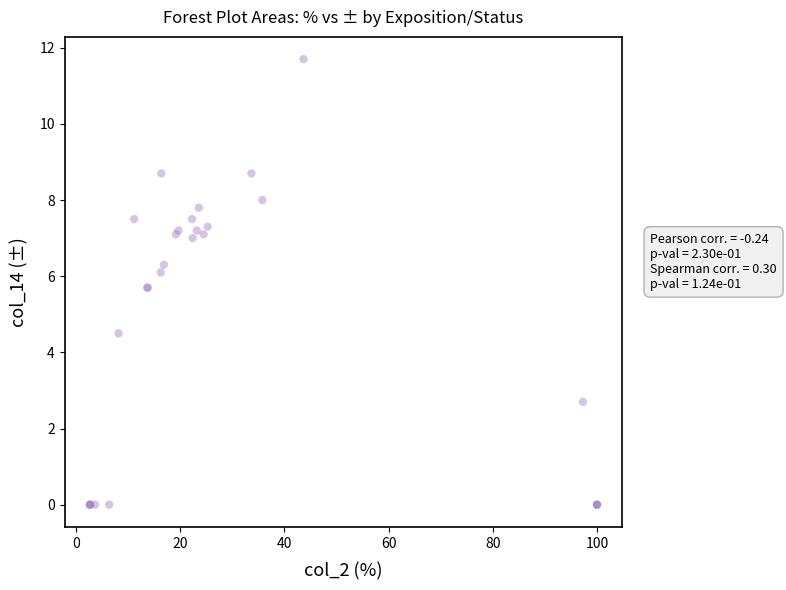

What Y value in the scatter plot is closest to 5?

4.5